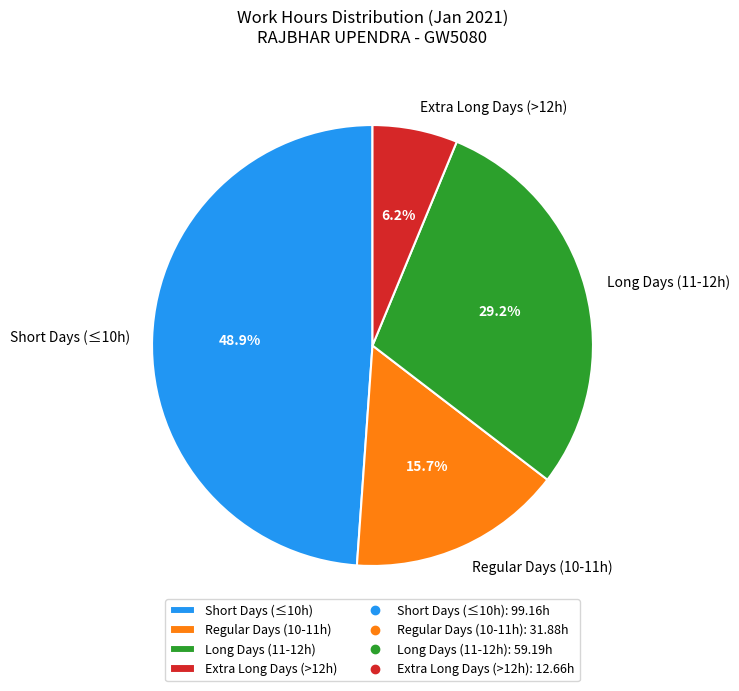

Count the number of slices in the pie.

4